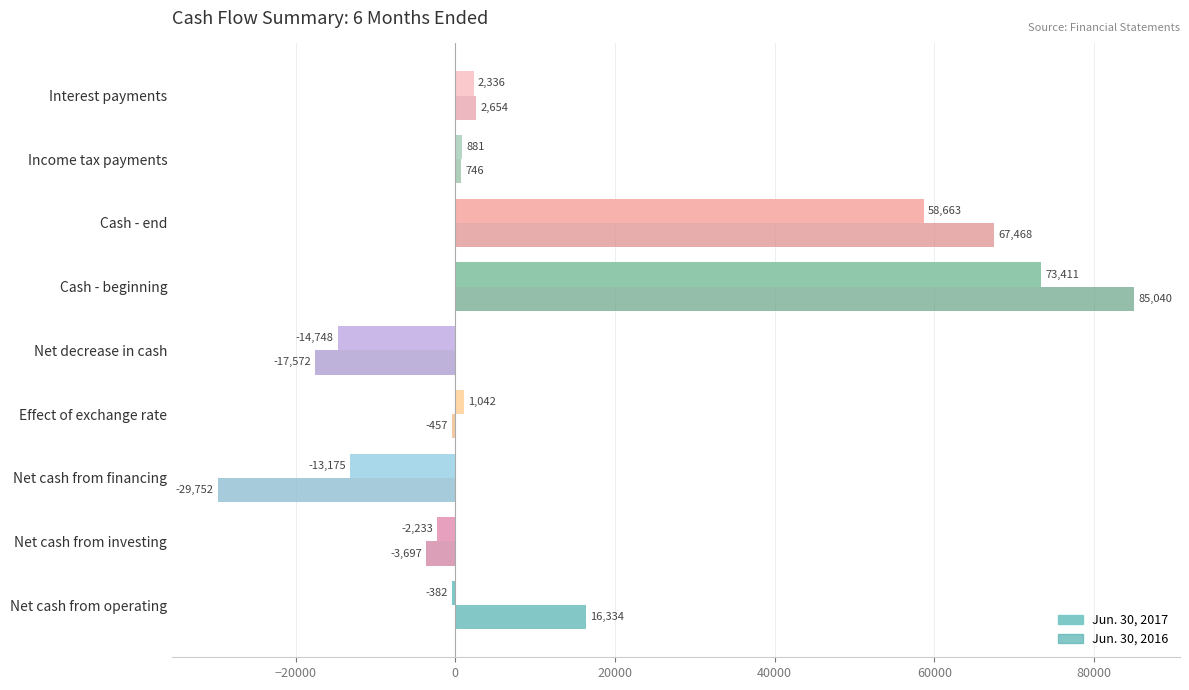

What is the difference between the maximum and minimum values in the Jun. 30, 2016 series?

114792